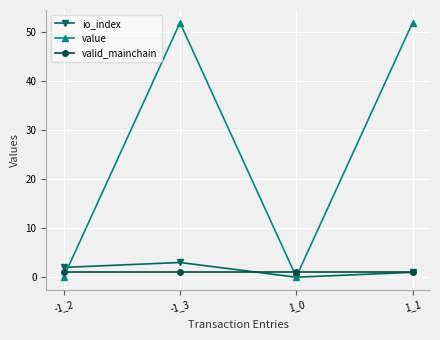

What is the difference between the maximum and minimum values in the io_index series?

3.0